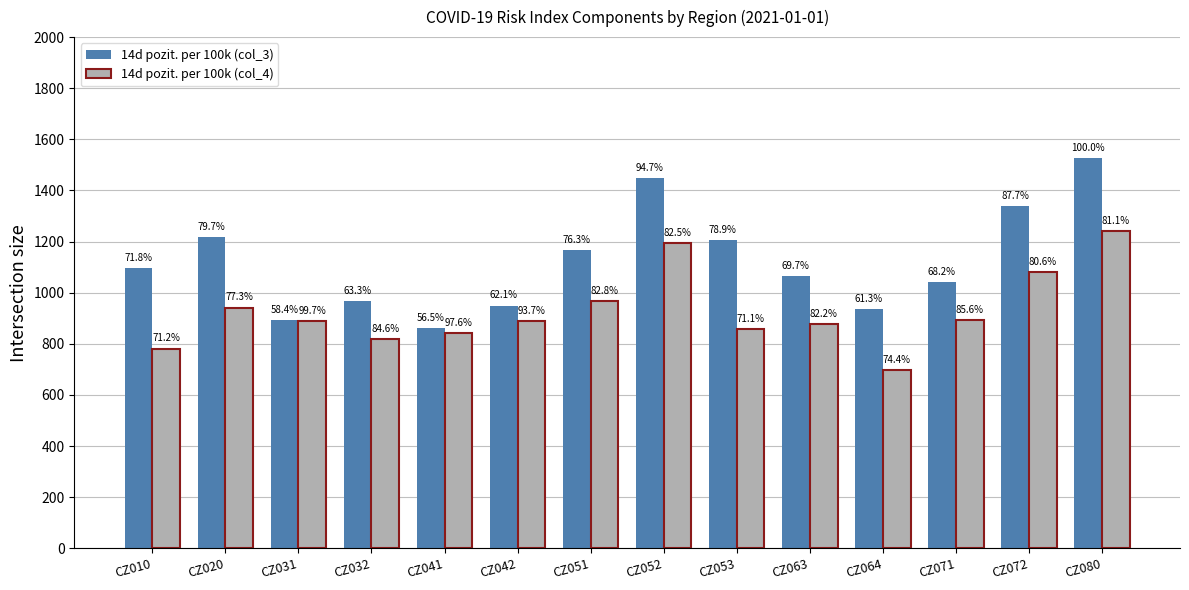

What is the maximum value shown in the chart?

1528.3